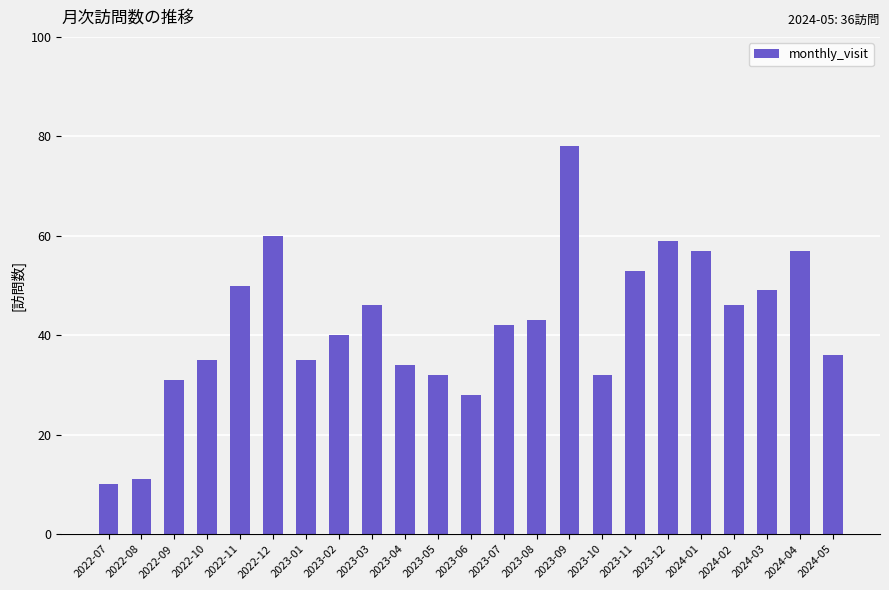

Read the value at 2023-02, to the nearest 5.

40